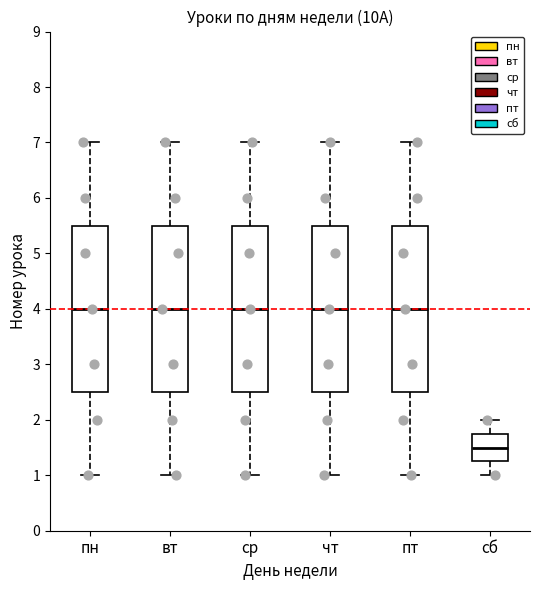

Reading left to right, transcribe this box plot: for each box, give where its median line is, the range the box spans, and where its two whiskers end, as read against the y-axis. The values are not printed on the chart, so give them approximately, as read against the axis.

пн: median 4.0, box 2.5 to 5.5, whiskers 1.0 to 7.0
вт: median 4.0, box 2.5 to 5.5, whiskers 1.0 to 7.0
ср: median 4.0, box 2.5 to 5.5, whiskers 1.0 to 7.0
чт: median 4.0, box 2.5 to 5.5, whiskers 1.0 to 7.0
пт: median 4.0, box 2.5 to 5.5, whiskers 1.0 to 7.0
сб: median 1.5, box 1.3 to 1.8, whiskers 1.0 to 2.0